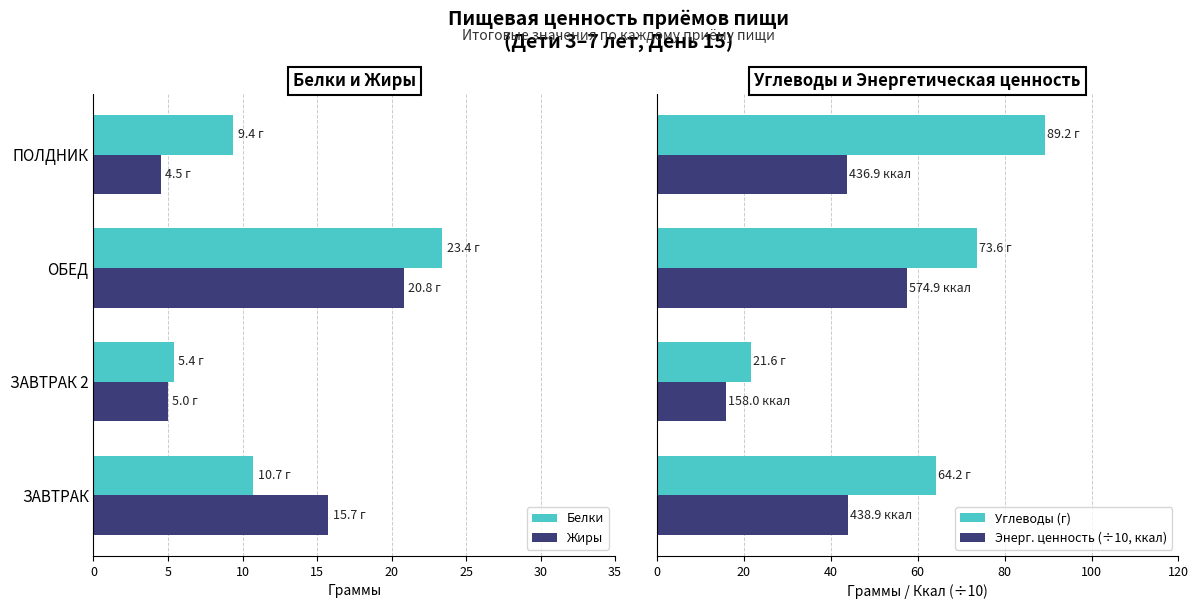

What are all the series names shown in the legend?

Белки, Жиры, Углеводы (г), Энерг. ценность (÷10, ккал)